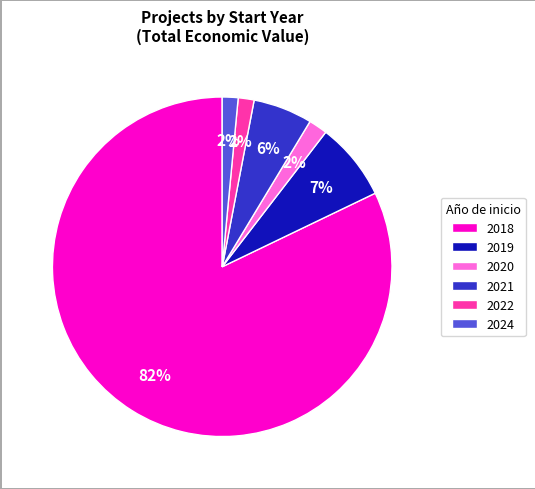

To the nearest percent, what is the average slice percentage?

17%